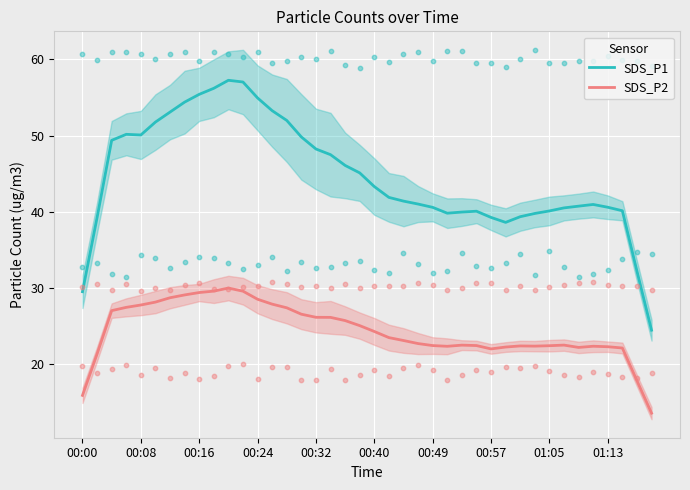

At which category is the sum across all series the highest?

10